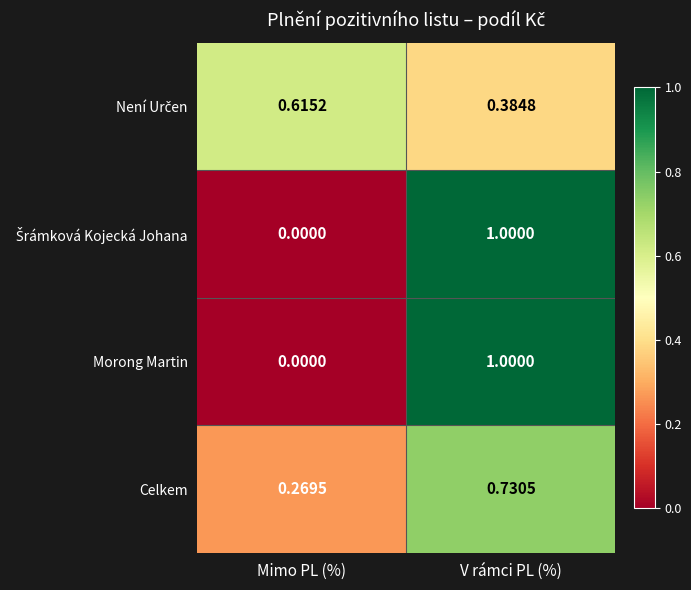

Is the value of Celkem at Mimo PL (%) greater than the value of Morong Martin at V rámci PL (%)?

No